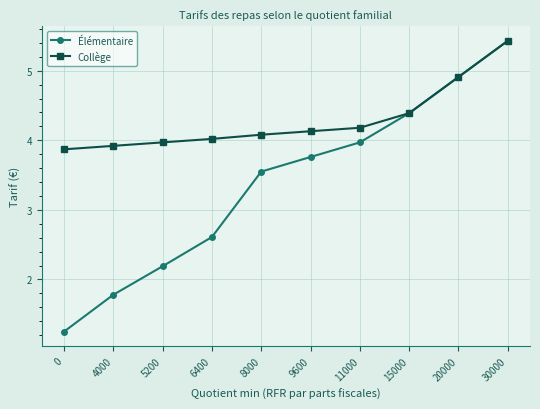

Is the value of Collège at 20000 greater than the value of Élémentaire at 4000?

Yes